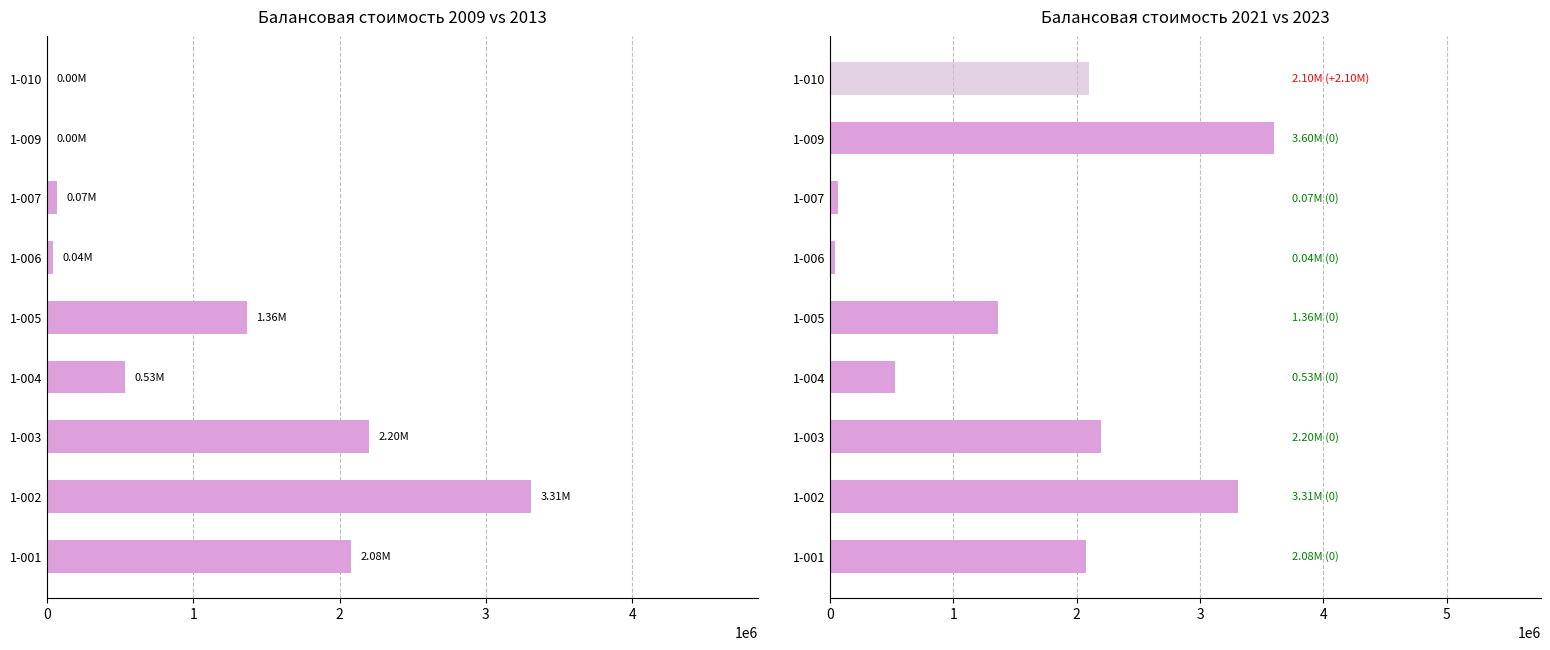

How many bars are there in total?

18